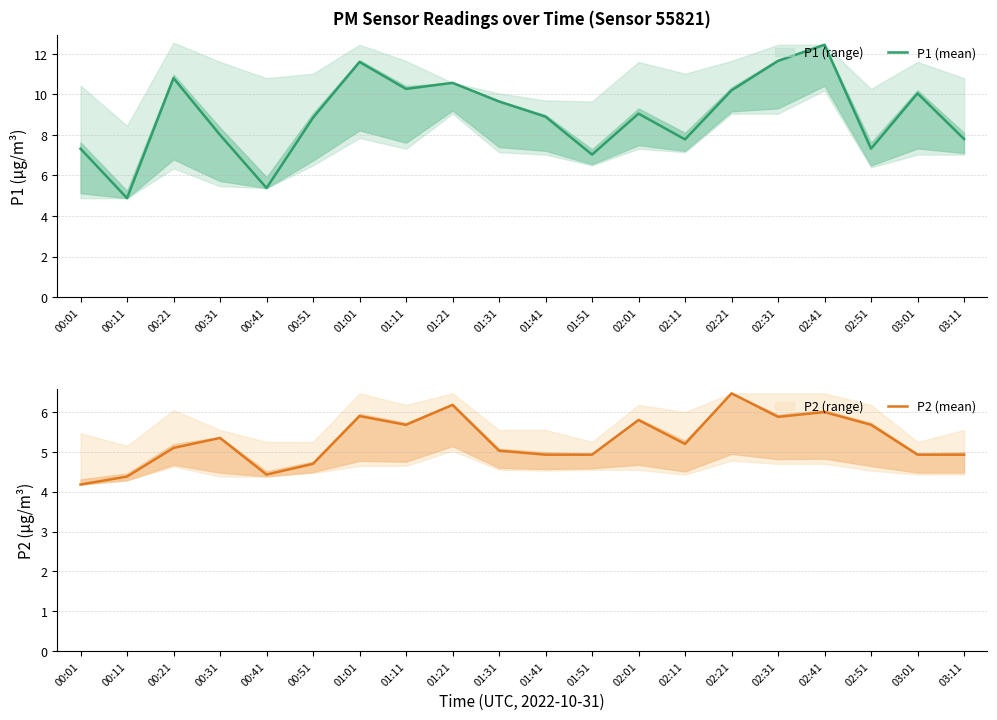

Reading left to right, extract all data points from this chart.

P1 (mean): 7.3	4.9	10.8	8.0	5.4	8.8	11.6	10.3	10.6	9.7	8.9	7.0	9.1	7.8	10.2	11.7	12.4	7.3	10.1	7.8
P2 (mean): 4.2	4.4	5.1	5.3	4.4	4.7	5.9	5.7	6.2	5.0	4.9	4.9	5.8	5.2	6.5	5.9	6.0	5.7	4.9	4.9